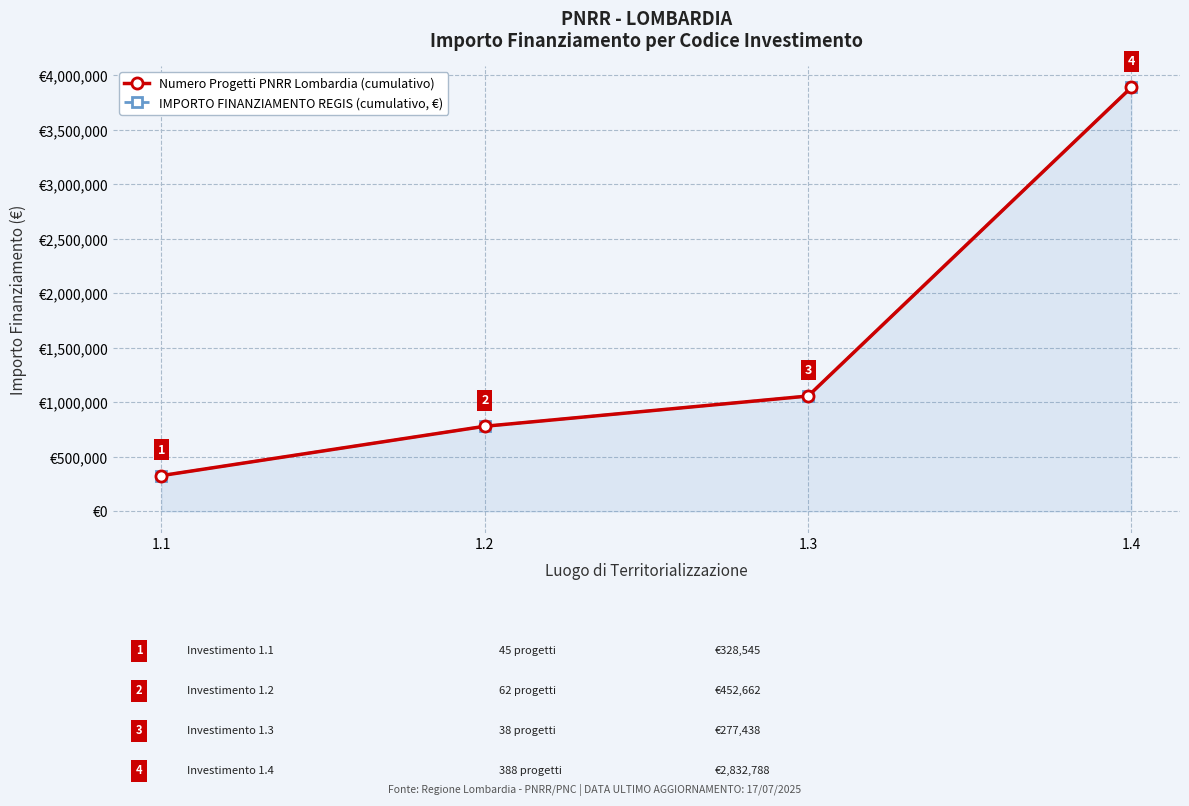

True or false: Numero Progetti PNRR Lombardia (cumulativo) and IMPORTO FINANZIAMENTO REGIS (cumulativo, €) intersect in this chart.

False